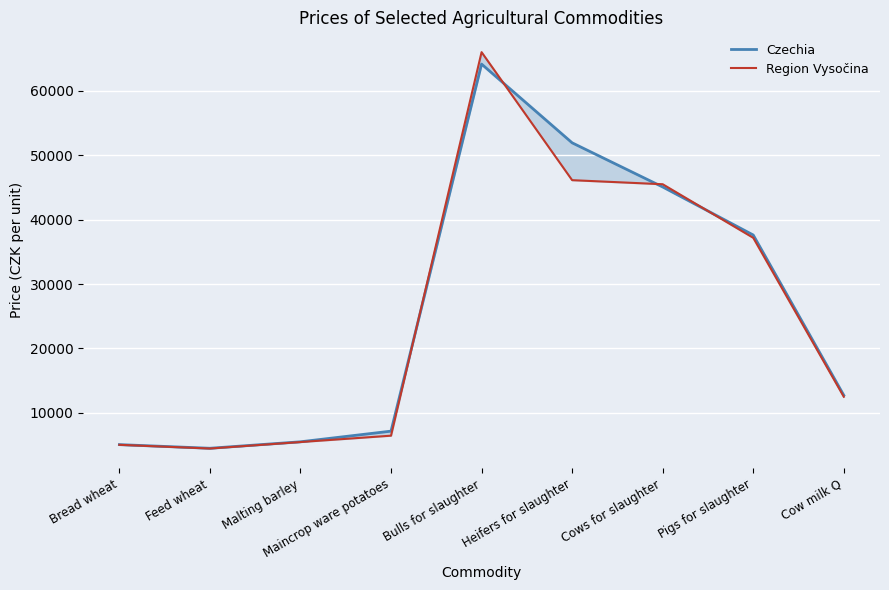

List the series in order of their peak value, highest first.

Region Vysočina, Czechia